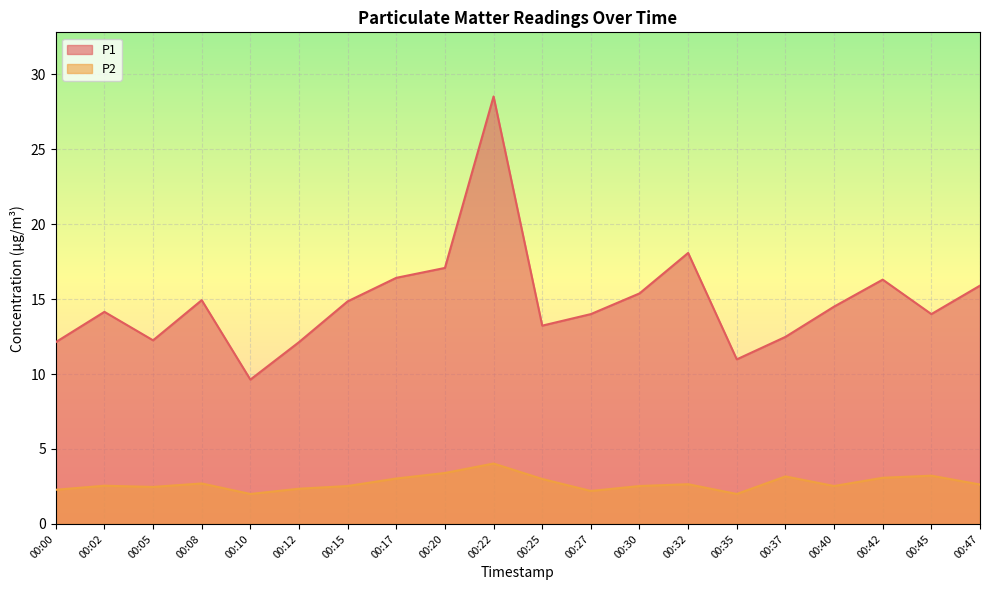

Rank the series by their maximum value, from highest to lowest.

P1, P2